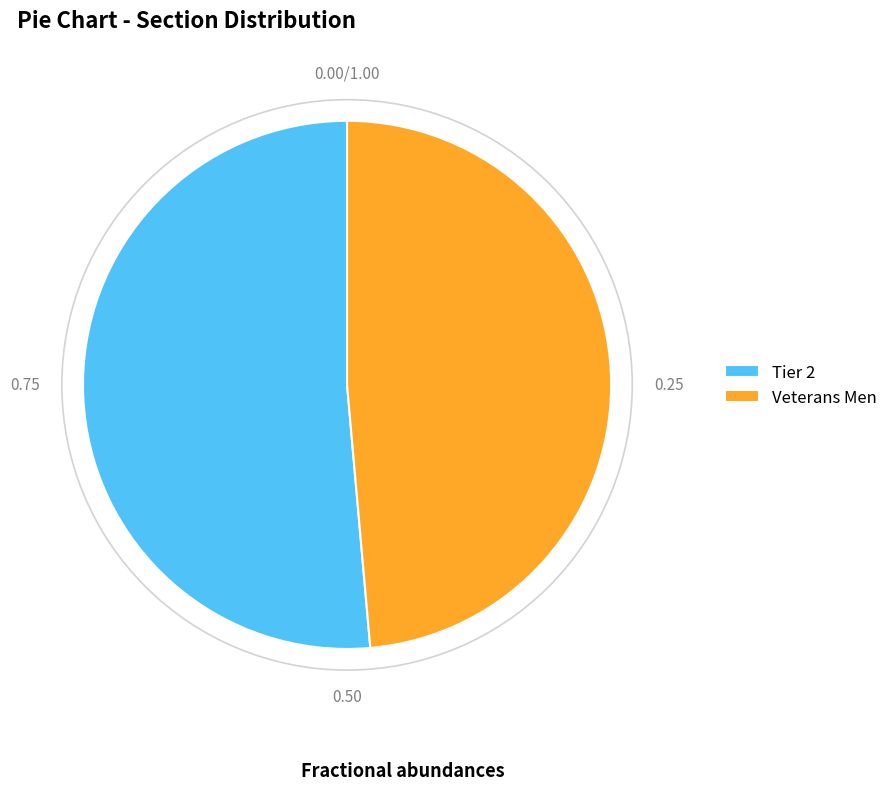

What is the largest slice in the pie chart?

Tier 2